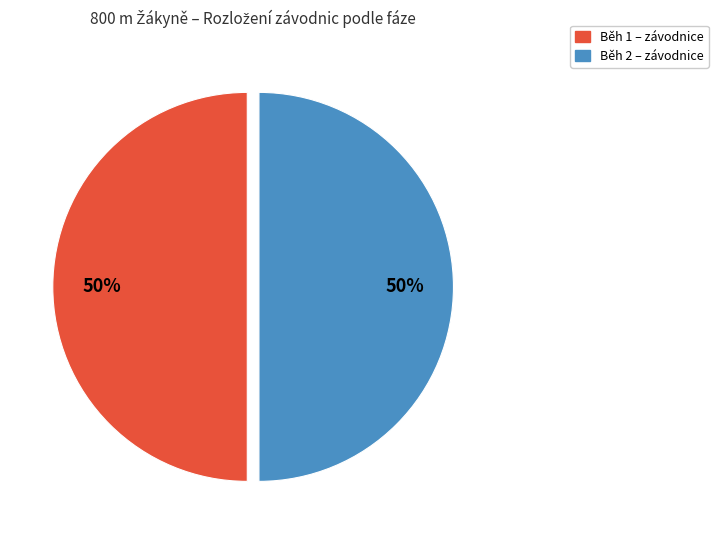

True or false: Běh 2 accounts for 64% of the total.

False